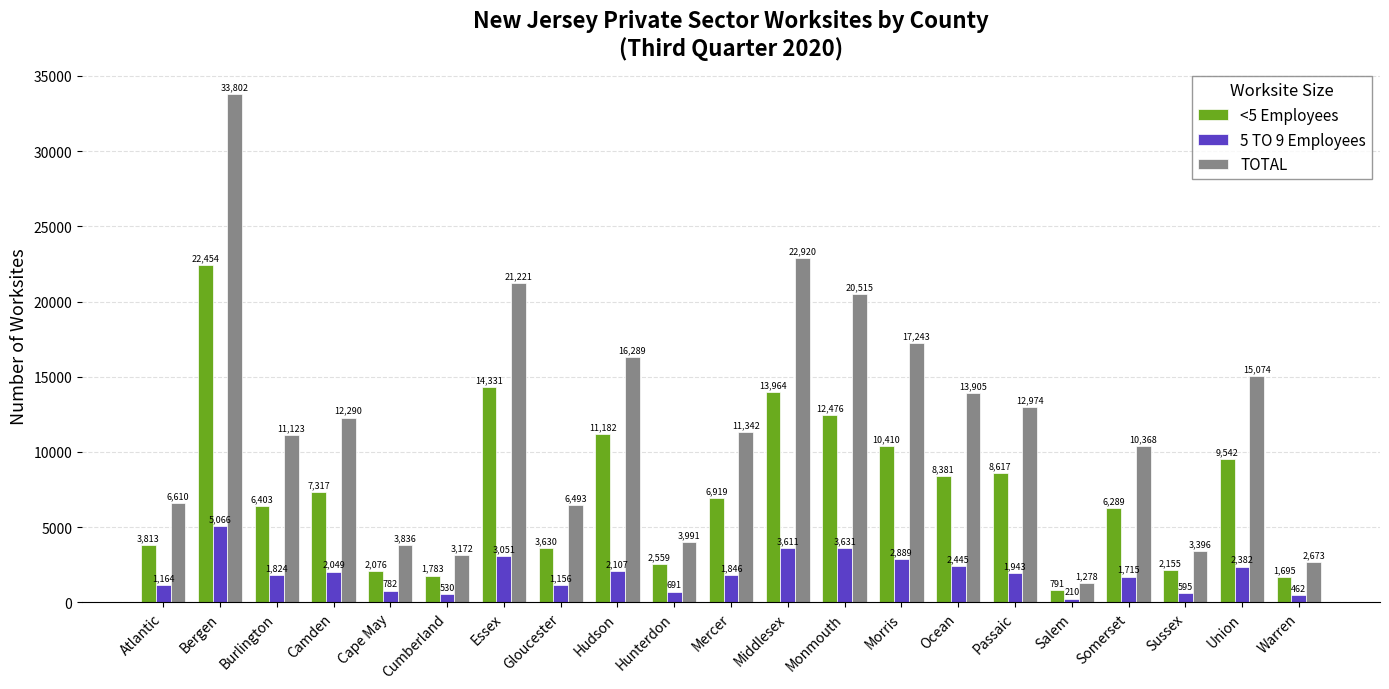

Count the number of data series in this chart.

3